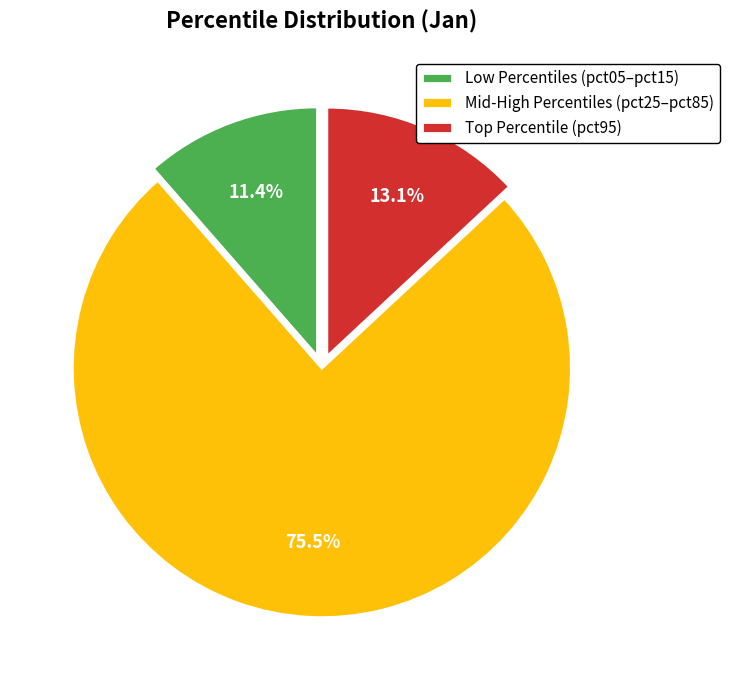

Between Mid-High Percentiles (pct25–pct85) and Low Percentiles (pct05–pct15), which is larger?

Mid-High Percentiles (pct25–pct85)